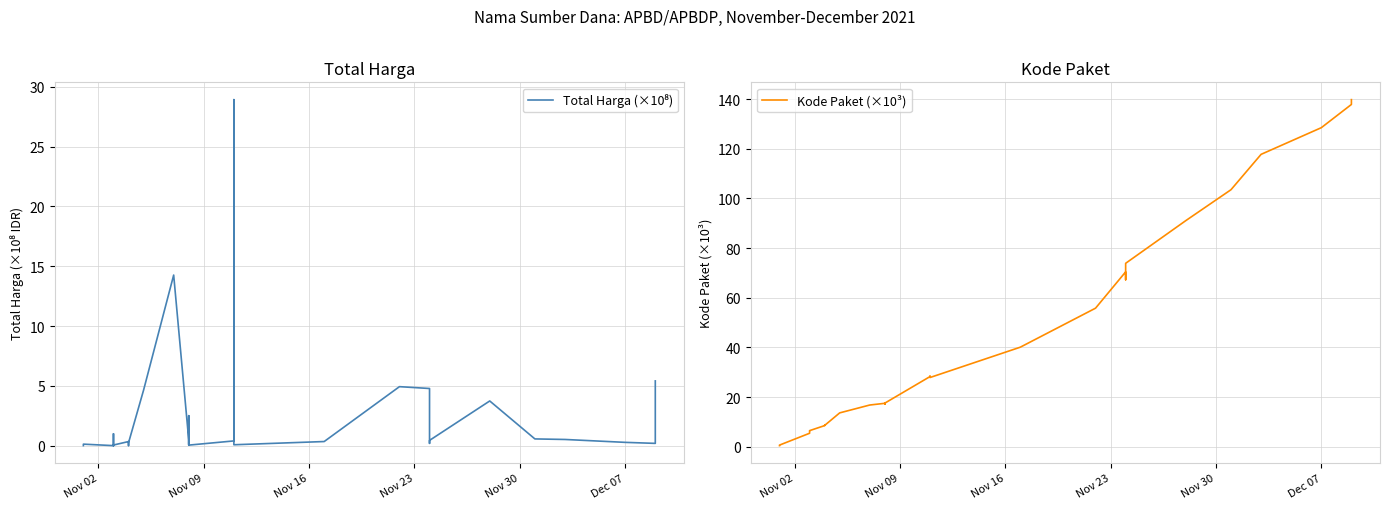

How many lines are shown in the chart?

2